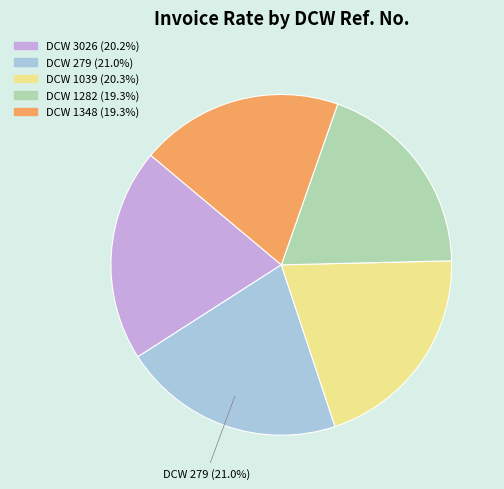

How many segments does this pie chart have?

5